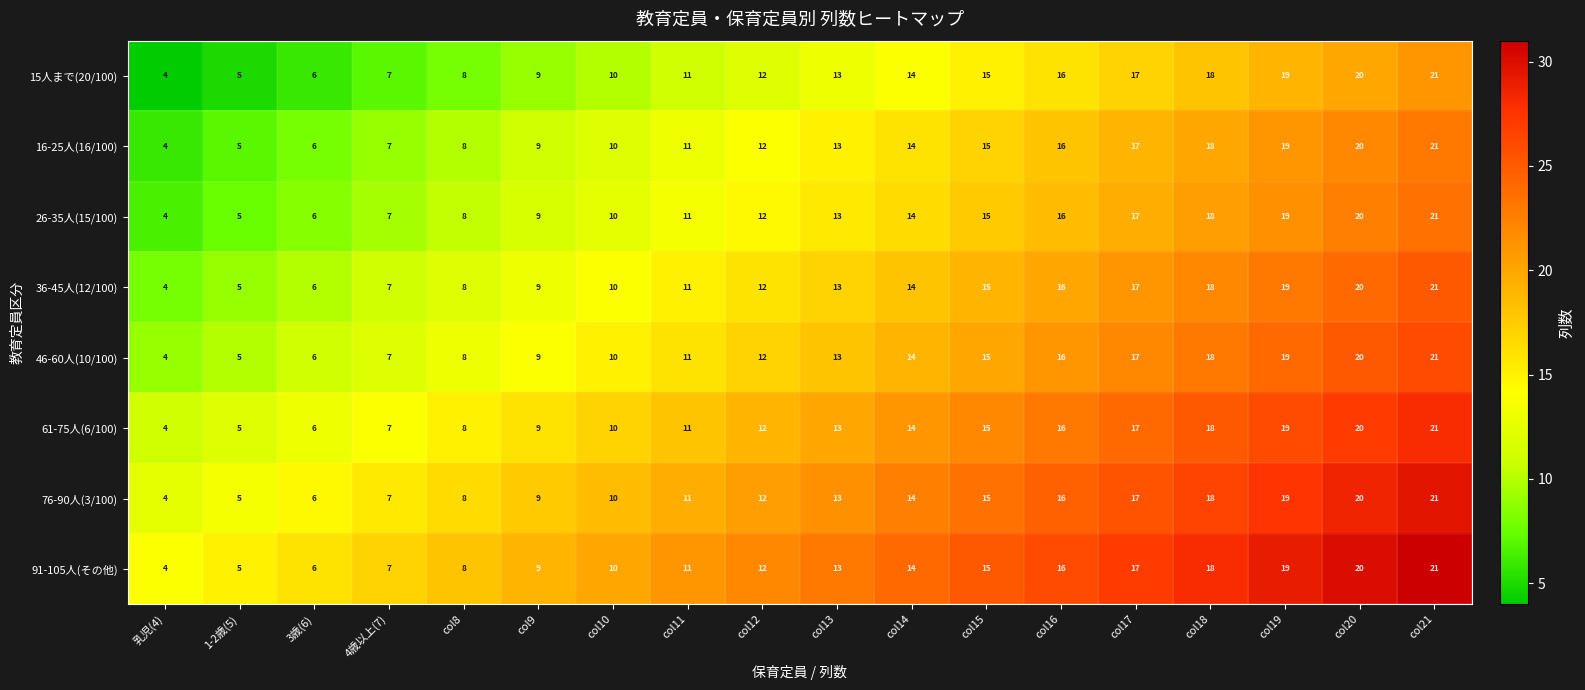

At which label is 36-45人(12/100) closest to 12?

col12